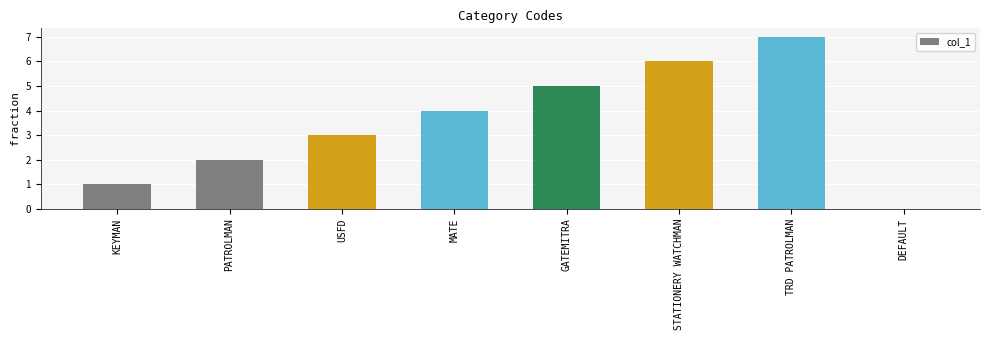

What is the sum of the values at STATIONERY WATCHMAN and GATEMITRA?

11